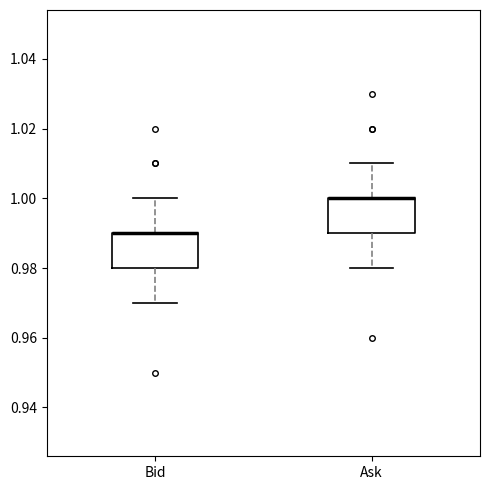

Where does the upper whisker of the box for Ask end on the y-axis? The values are not printed on the chart, so give them approximately, as read against the axis.

1.01